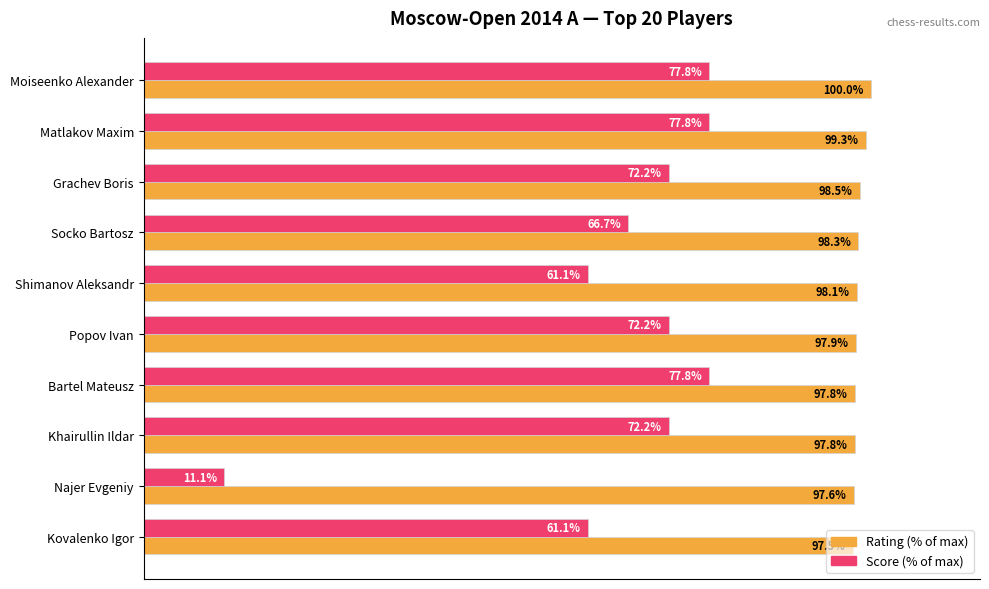

At which category does the chart reach its peak across all series?

Moiseenko Alexander